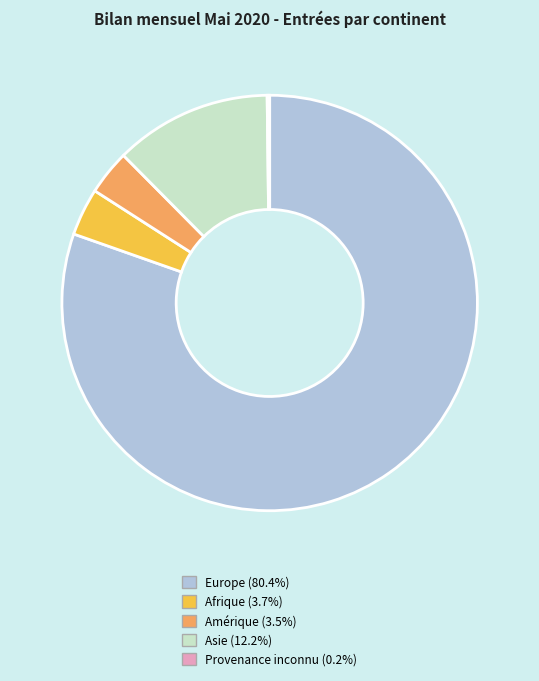

Does any single category account for the majority?

Yes